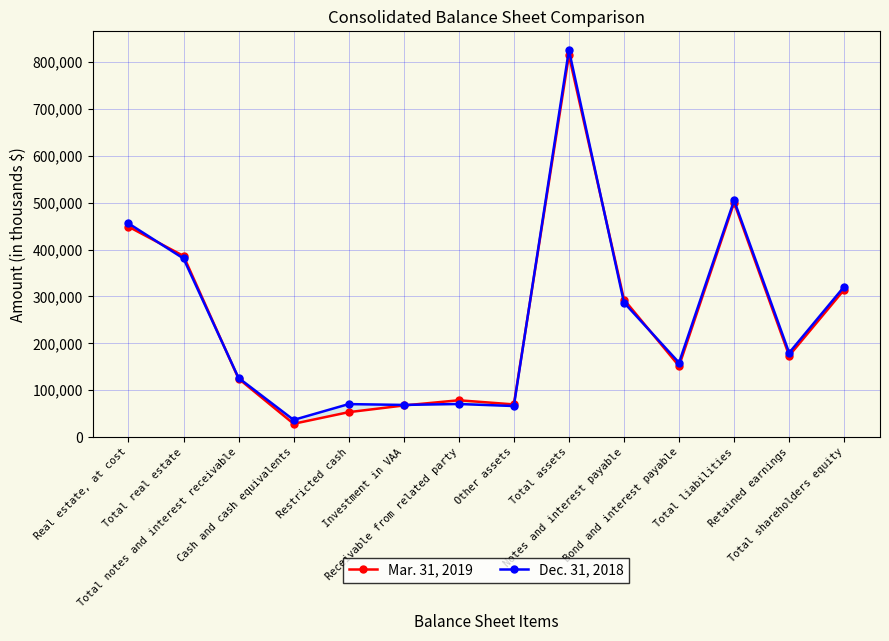

After their last crossing, which series has the higher values: Mar. 31, 2019 or Dec. 31, 2018?

Dec. 31, 2018